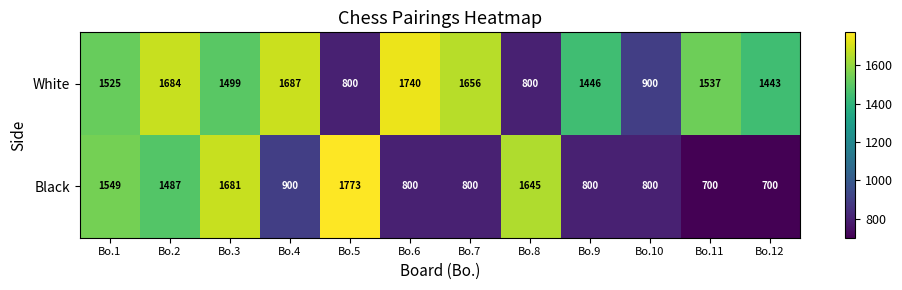

Reading right to left, transcribe all the data shown in this chart.

White: Bo.12=1443	Bo.11=1537	Bo.10=900	Bo.9=1446	Bo.8=800	Bo.7=1656	Bo.6=1740	Bo.5=800	Bo.4=1687	Bo.3=1499	Bo.2=1684	Bo.1=1525
Black: Bo.12=700	Bo.11=700	Bo.10=800	Bo.9=800	Bo.8=1645	Bo.7=800	Bo.6=800	Bo.5=1773	Bo.4=900	Bo.3=1681	Bo.2=1487	Bo.1=1549